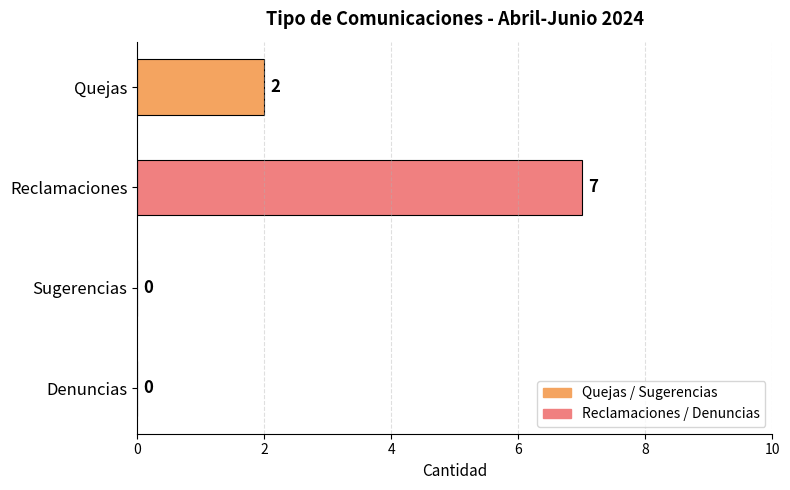

At which category does the chart reach its peak across all series?

Reclamaciones